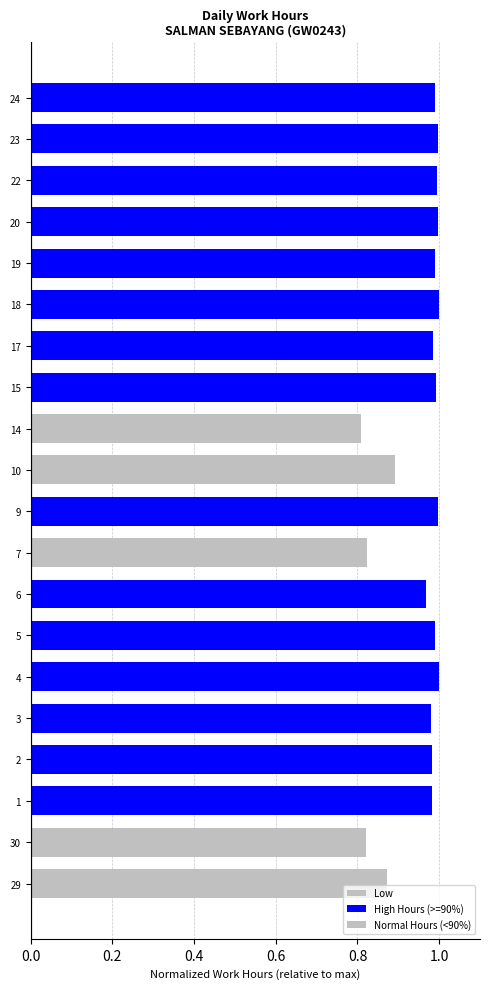

Reading right to left, extract all data points from this chart.

1.0	1.0	1.0	1.0	1.0	1.0	1.0	1.0	0.8	0.9	1.0	0.8	1.0	1.0	1.0	1.0	1.0	1.0	0.8	0.9